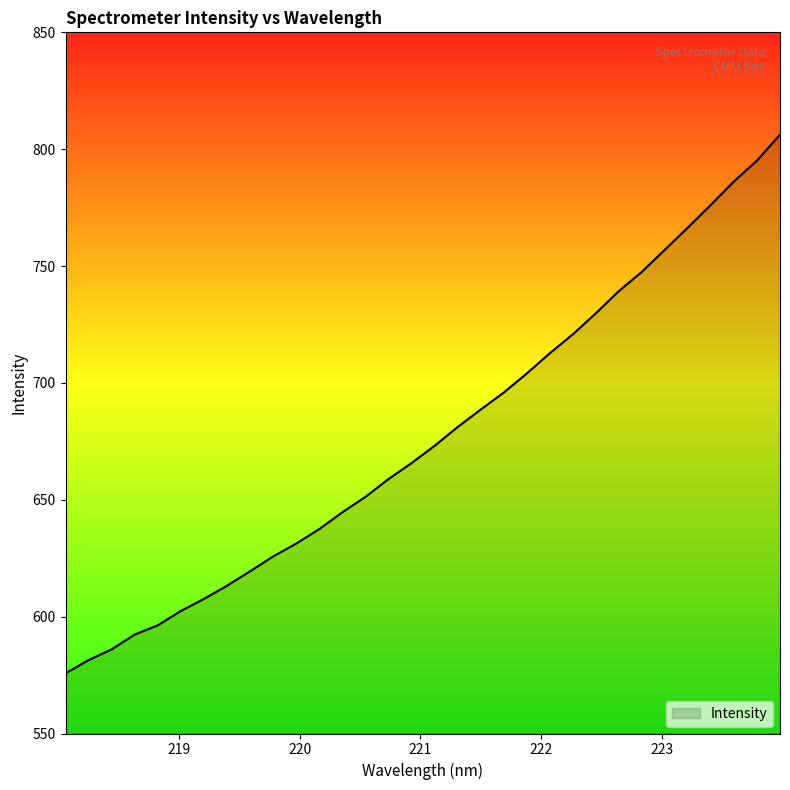

What is the smallest value displayed?

575.8